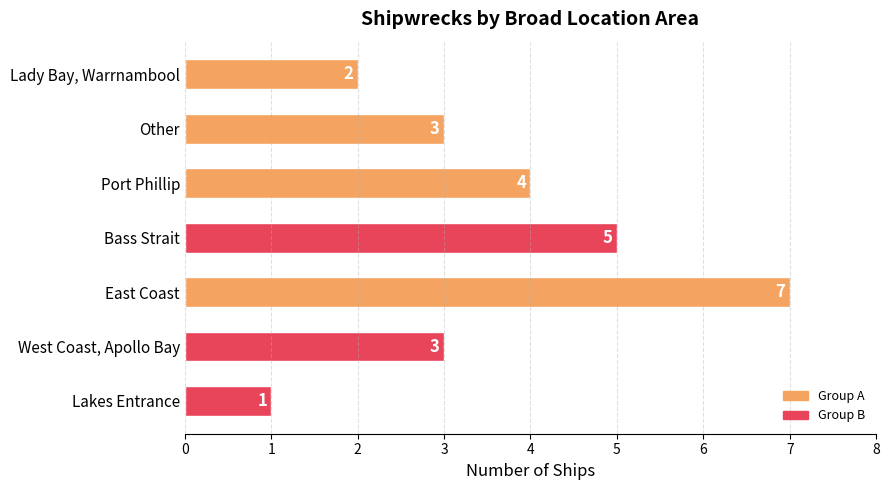

At which label is the value closest to 4?

Port Phillip